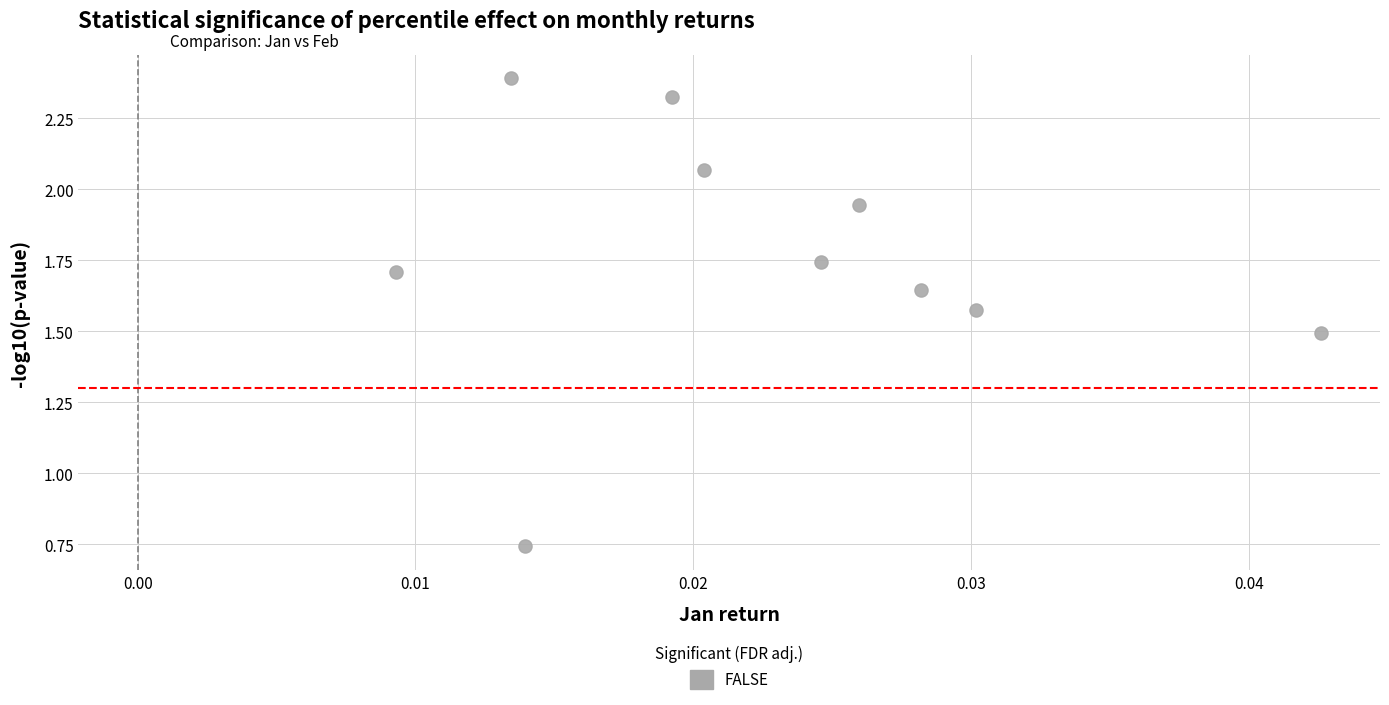

What is the average Y value?

1.8